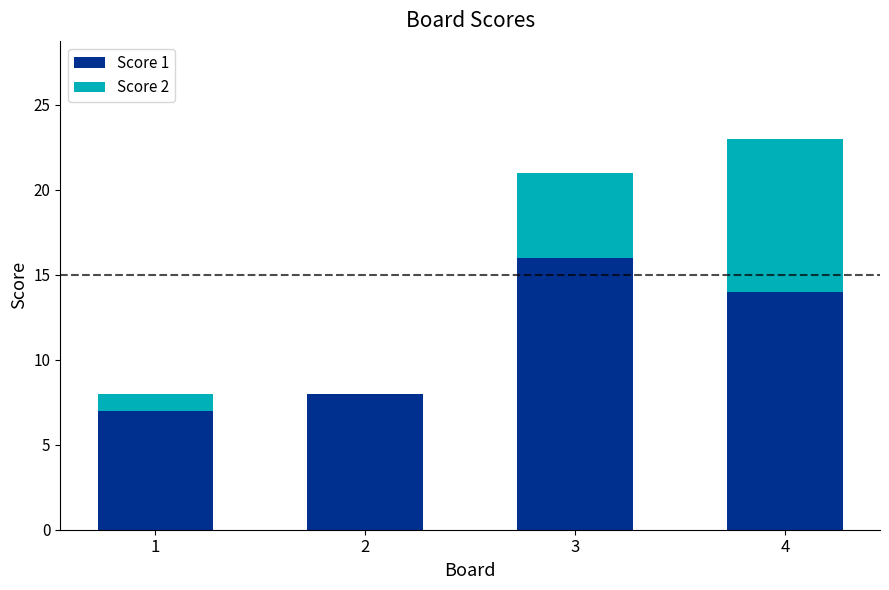

The Score 1 series shows 14 at 4. True or false?

True